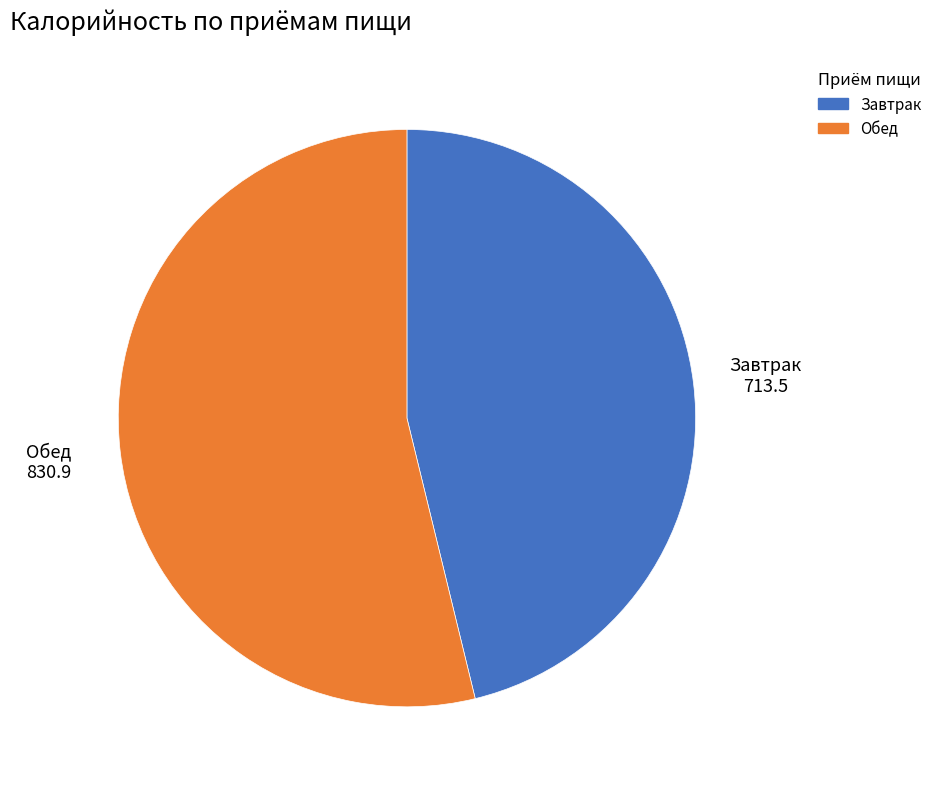

Approximately how many times larger is the value at Обед compared to Завтрак?

1.2